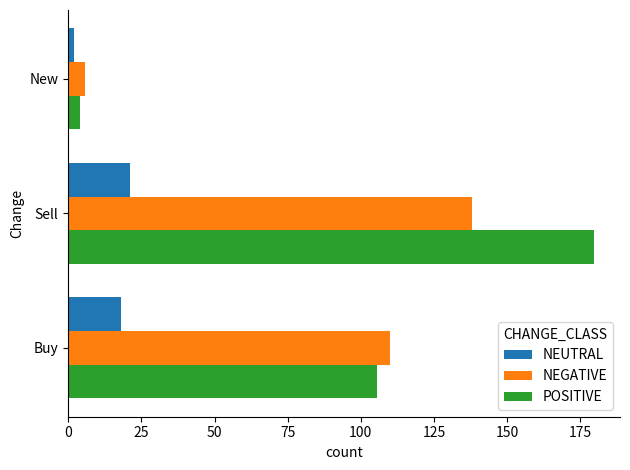

Read the POSITIVE value at Buy.

105.6